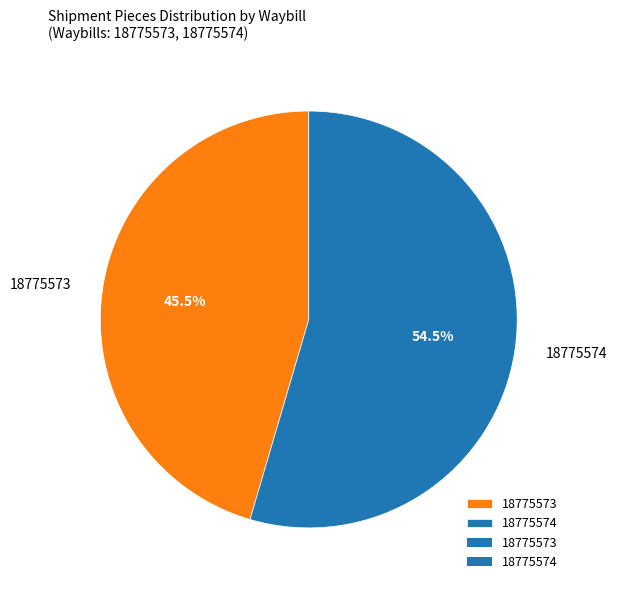

Combined, what portion of the pie is 18775574 and 18775573?

100.0%